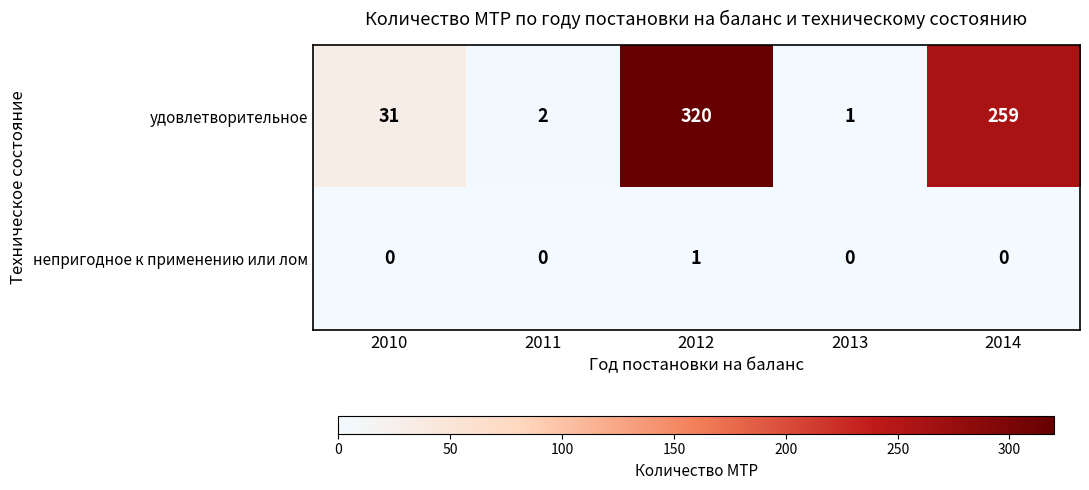

Rank the series by their average value, from lowest to highest.

непригодное к применению или лом, удовлетворительное